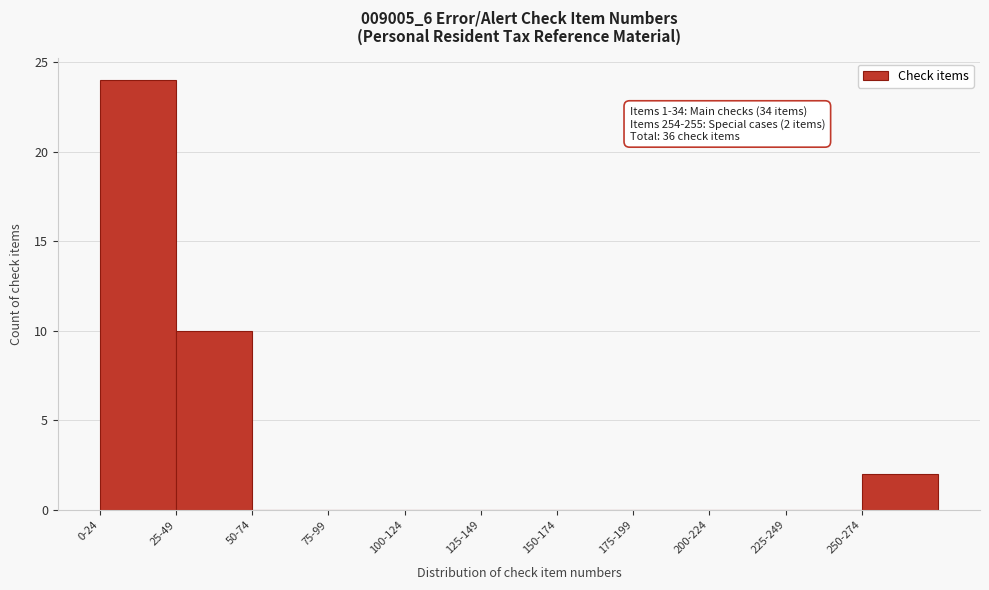

Reading left to right, extract all data points from this chart.

0-24=24	25-49=10	50-74=0	75-99=0	100-124=0	125-149=0	150-174=0	175-199=0	200-224=0	225-249=0	250-274=2